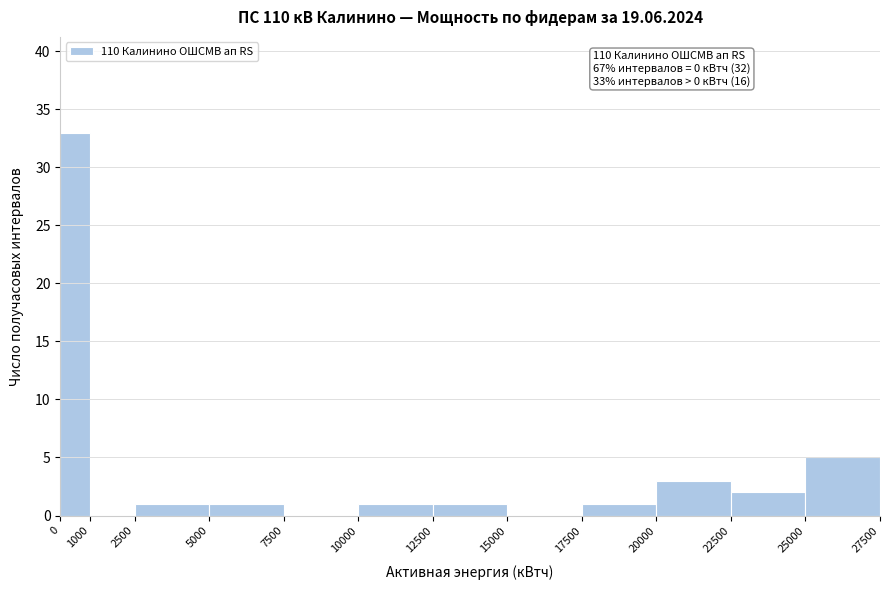

Which range on the x-axis has the tallest bar?

0 to 1000